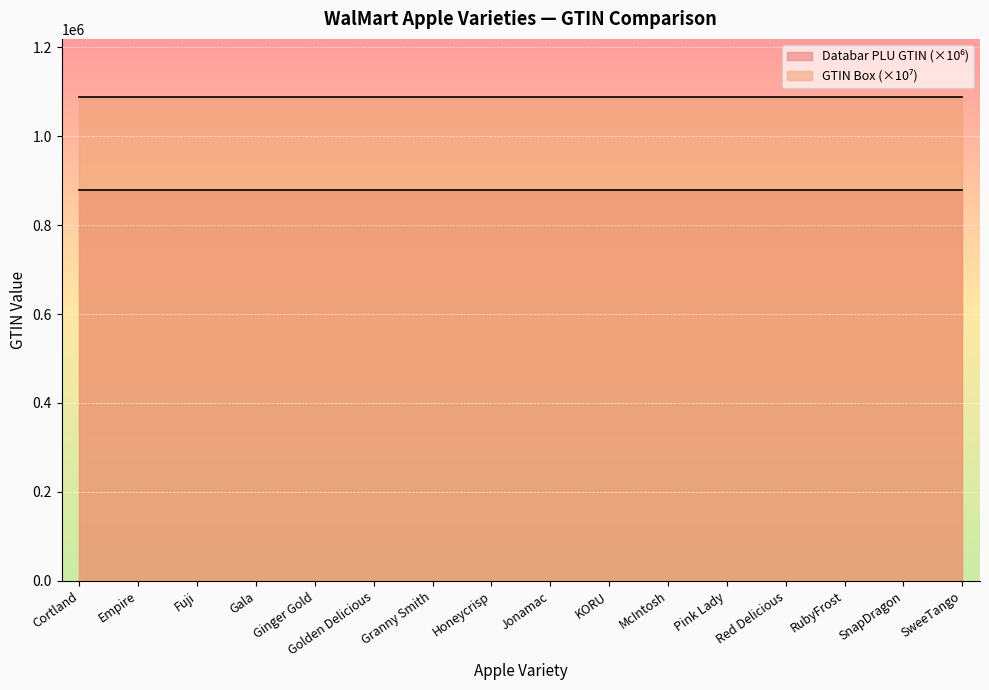

At which label does Databar PLU GTIN reach its minimum?

McIntosh